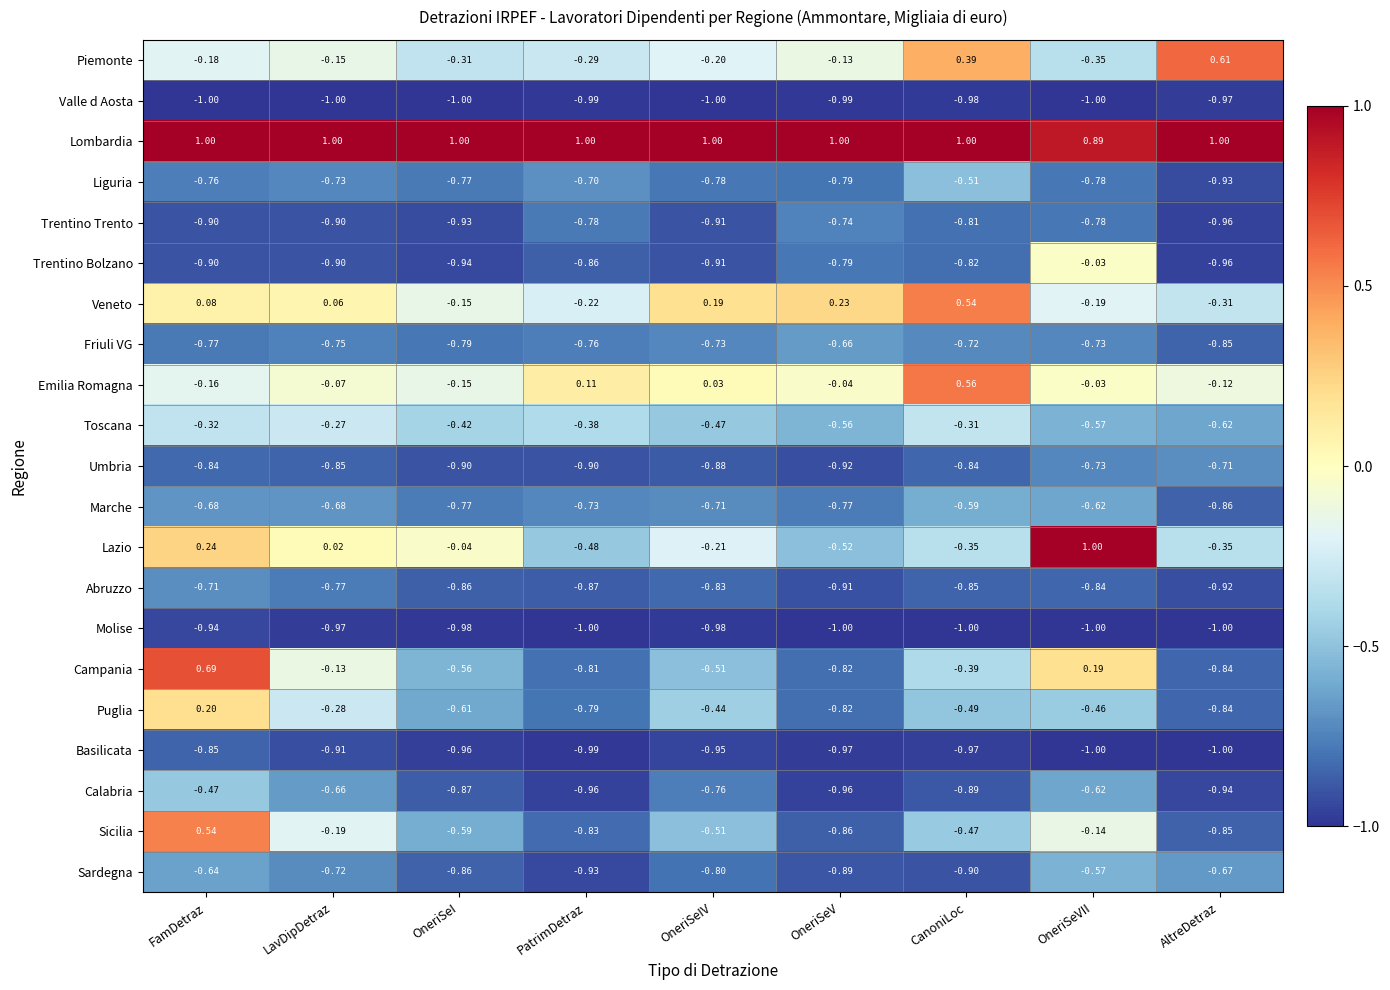

Is the value of Sicilia at AltreDetraz greater than the value of Piemonte at OneriSeVII?

No